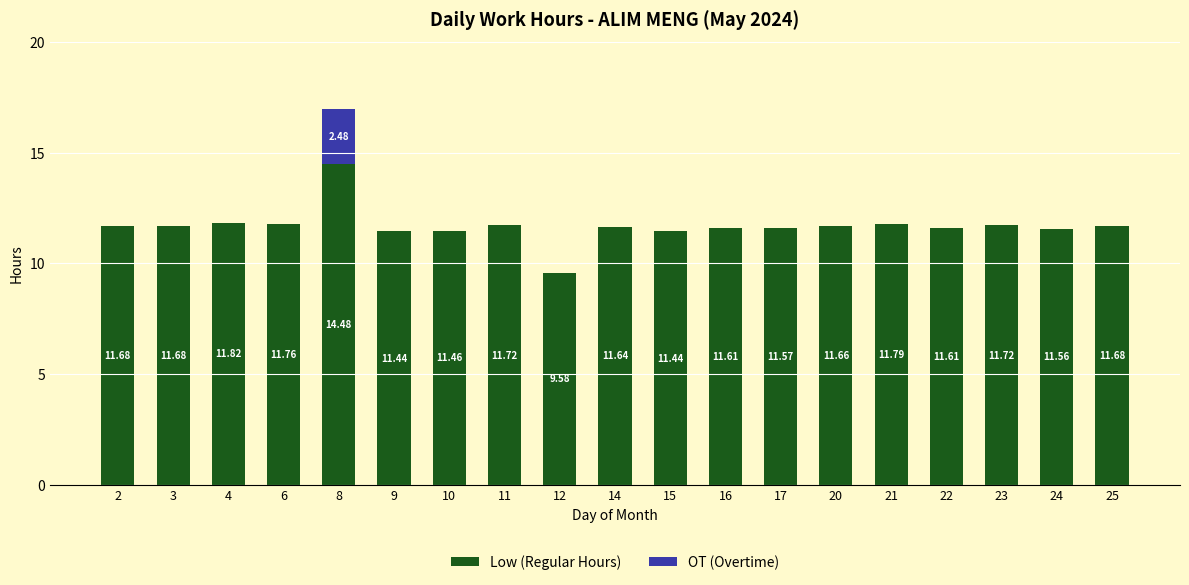

At which category is the sum across all series the highest?

8